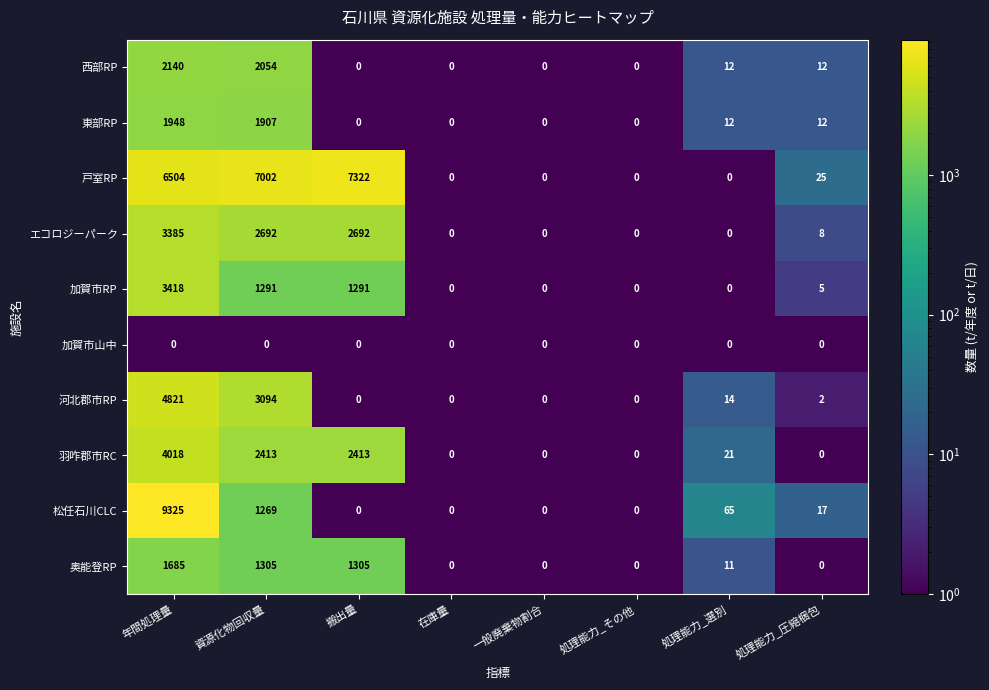

What is the difference between the maximum and minimum values in the 西部RP series?

2140